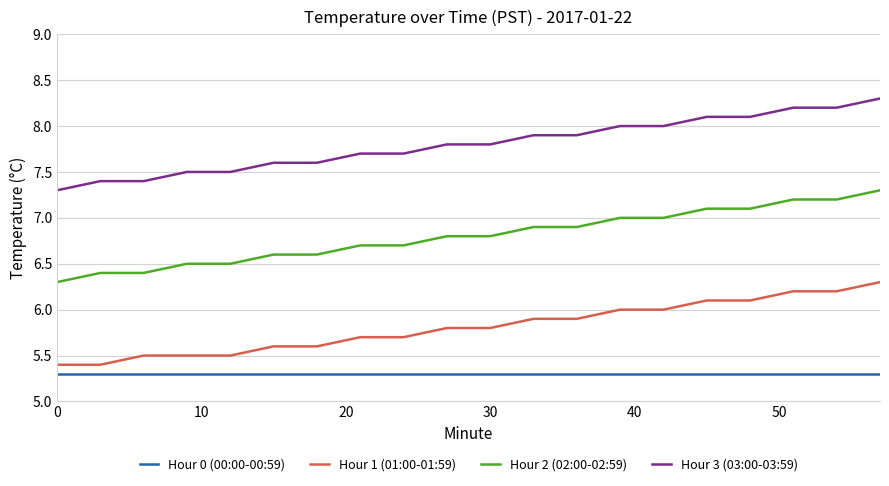

List the series in order of their peak value, highest first.

Hour 3 (03:00-03:59), Hour 2 (02:00-02:59), Hour 1 (01:00-01:59), Hour 0 (00:00-00:59)